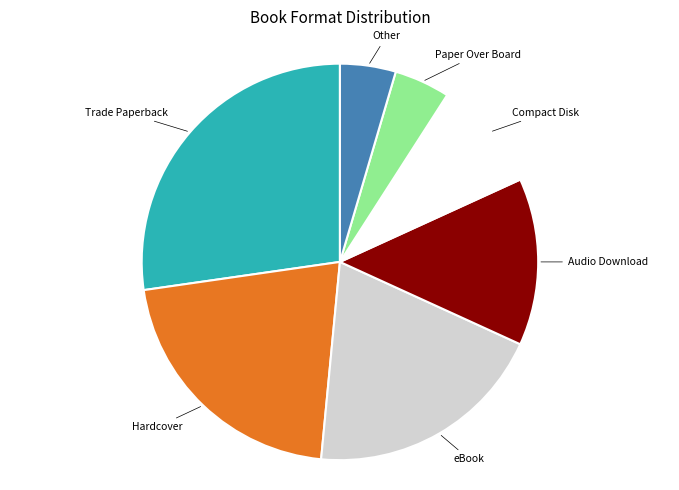

Is there any slice that represents more than half of the pie?

No